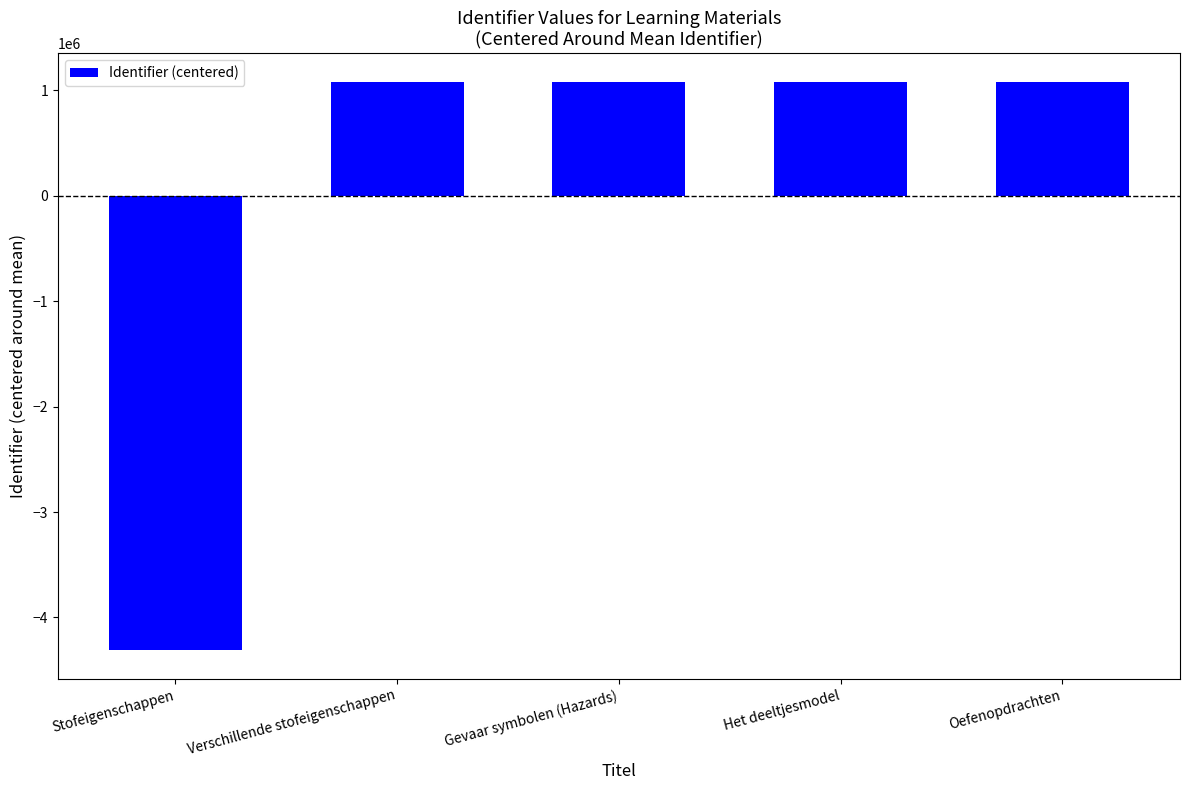

What is the change in value from Stofeigenschappen to Gevaar symbolen (Hazards)?

+5394212.0